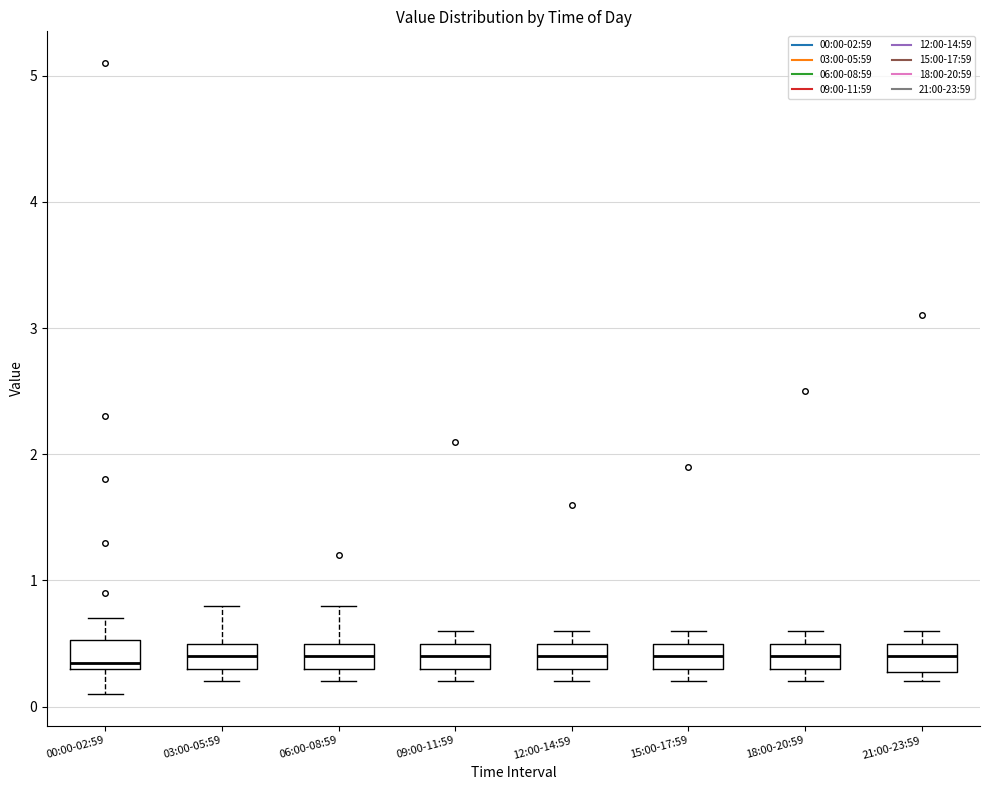

Reading left to right, transcribe this box plot: for each box, give where its median line is, the range the box spans, and where its two whiskers end, as read against the y-axis. The values are not printed on the chart, so give them approximately, as read against the axis.

00:00-02:59: median 0.4, box 0.3 to 0.5, whiskers 0.1 to 0.7
03:00-05:59: median 0.4, box 0.3 to 0.5, whiskers 0.2 to 0.8
06:00-08:59: median 0.4, box 0.3 to 0.5, whiskers 0.2 to 0.8
09:00-11:59: median 0.4, box 0.3 to 0.5, whiskers 0.2 to 0.6
12:00-14:59: median 0.4, box 0.3 to 0.5, whiskers 0.2 to 0.6
15:00-17:59: median 0.4, box 0.3 to 0.5, whiskers 0.2 to 0.6
18:00-20:59: median 0.4, box 0.3 to 0.5, whiskers 0.2 to 0.6
21:00-23:59: median 0.4, box 0.3 to 0.5, whiskers 0.2 to 0.6